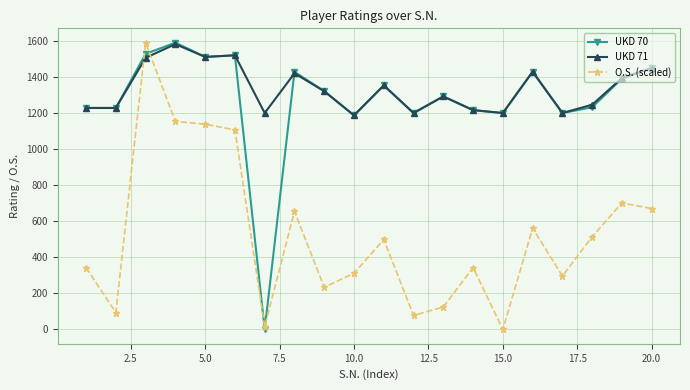

Does the chart have visible grid lines?

Yes